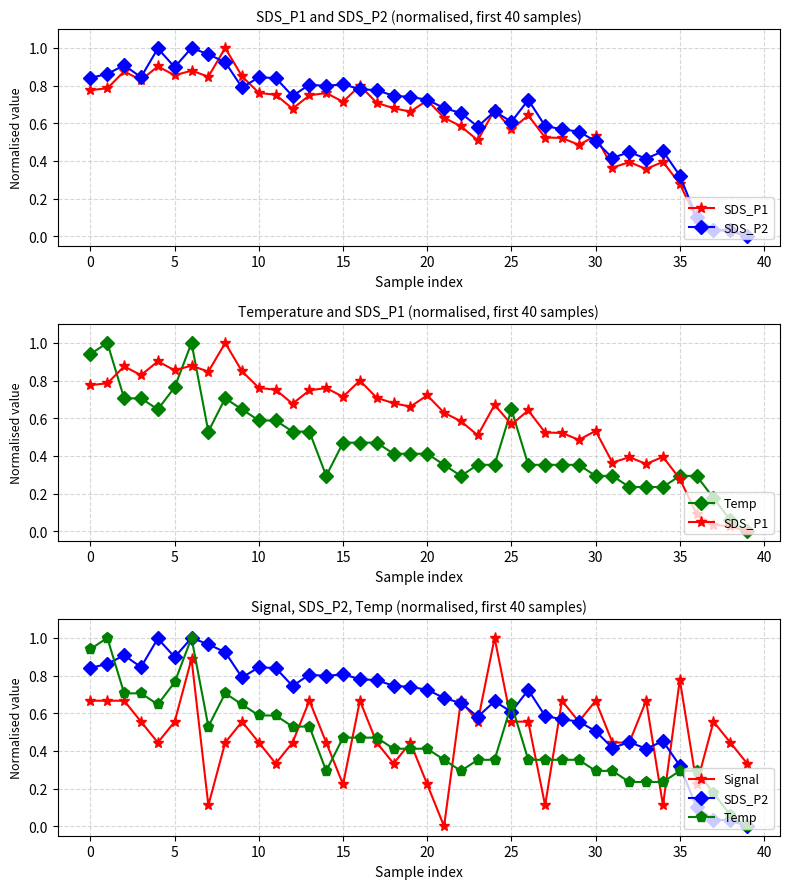

Is it true that Temp equals 0.8 at 17?

False